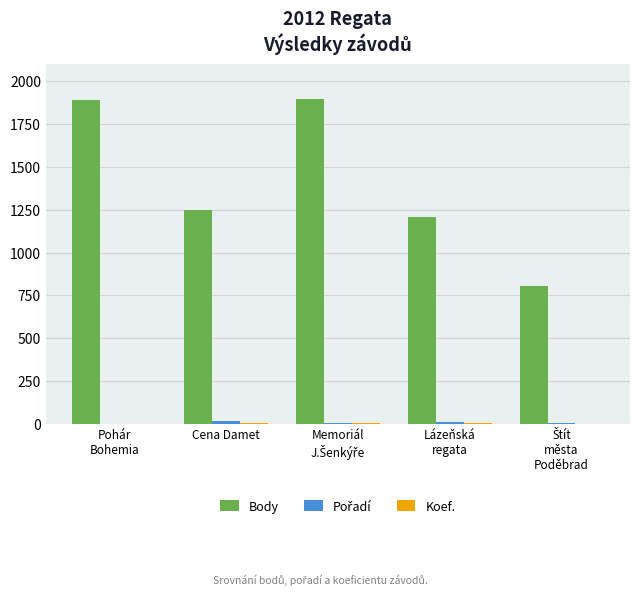

What is the maximum value shown in the chart?

1897